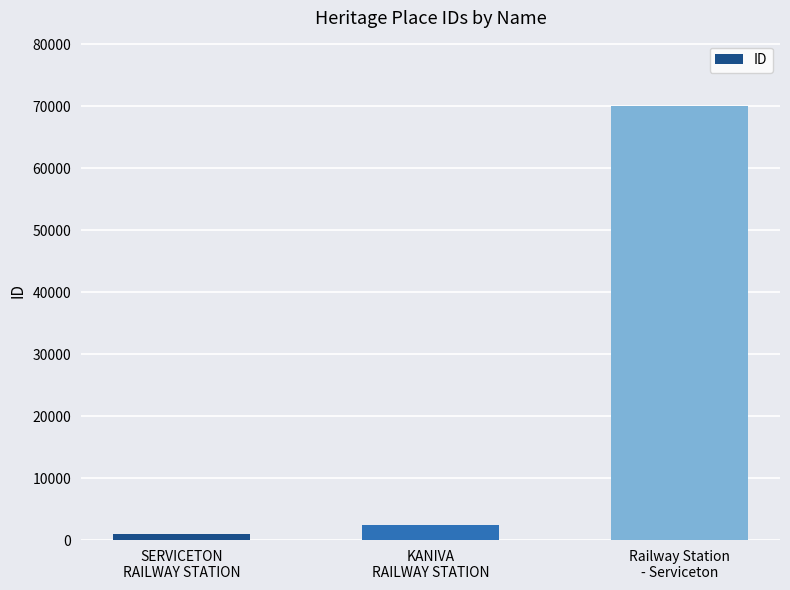

The value at Railway Station
- Serviceton is 70060. True or false?

True